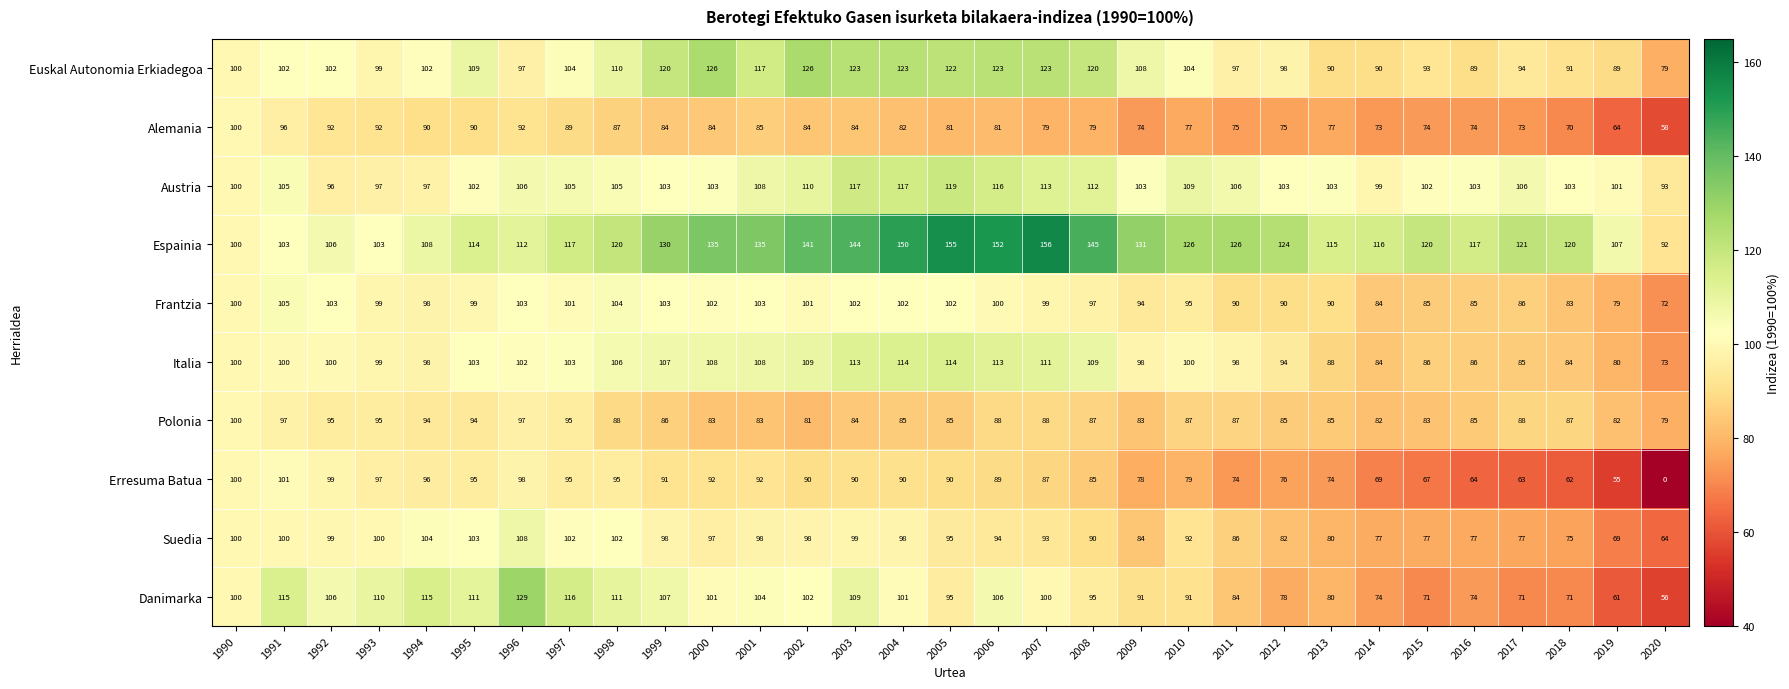

Which series changed the most between 1997 and 2015?

Danimarka